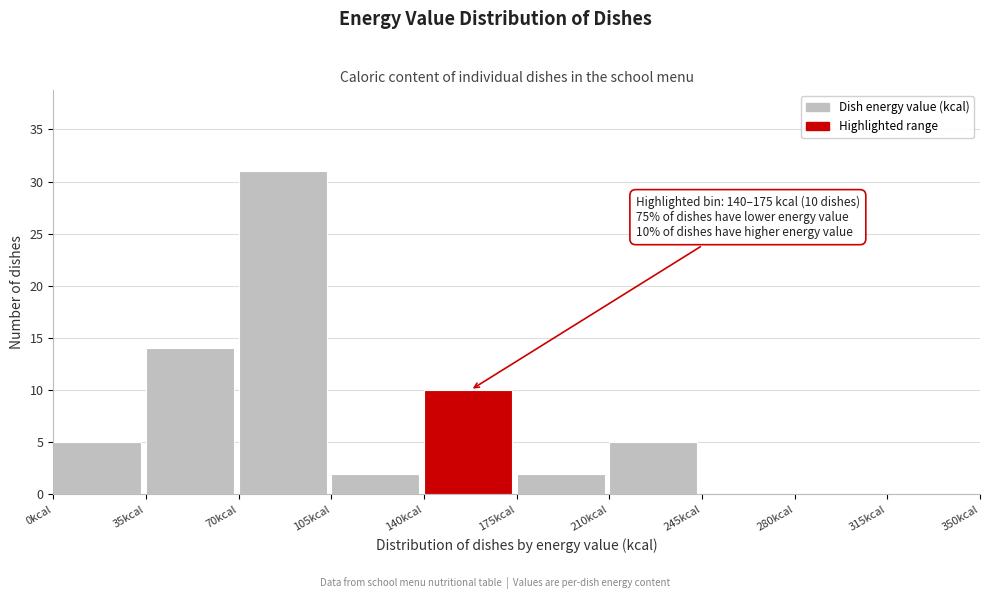

Over which range of the x-axis is the bar tallest?

70 to 105